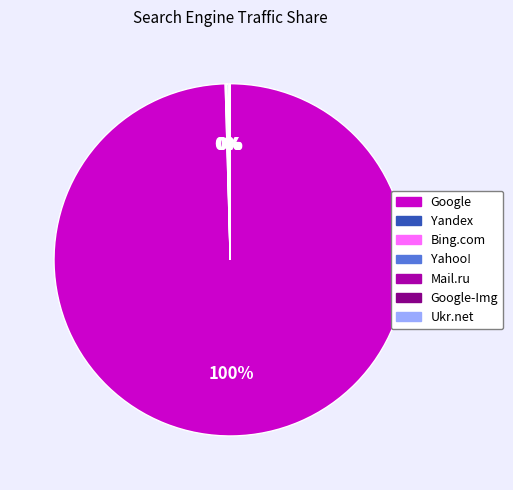

Which category has the biggest portion of the pie?

Google